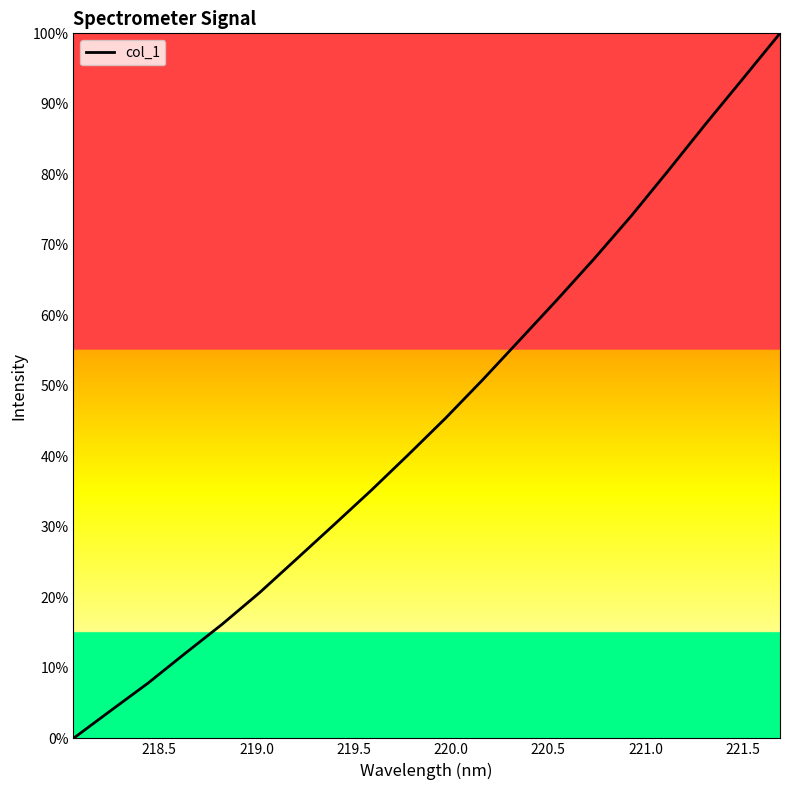

Does the chart display data point markers on the line(s)?

No